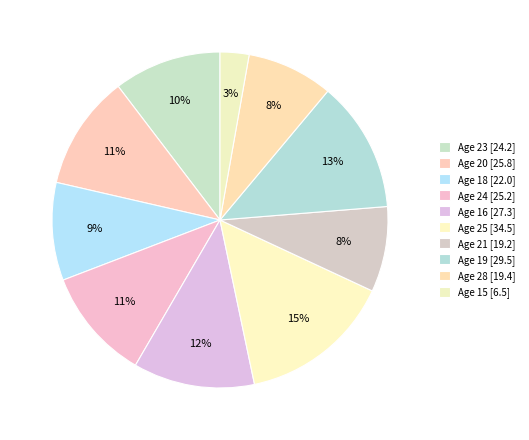

How many slices are in this pie chart?

10